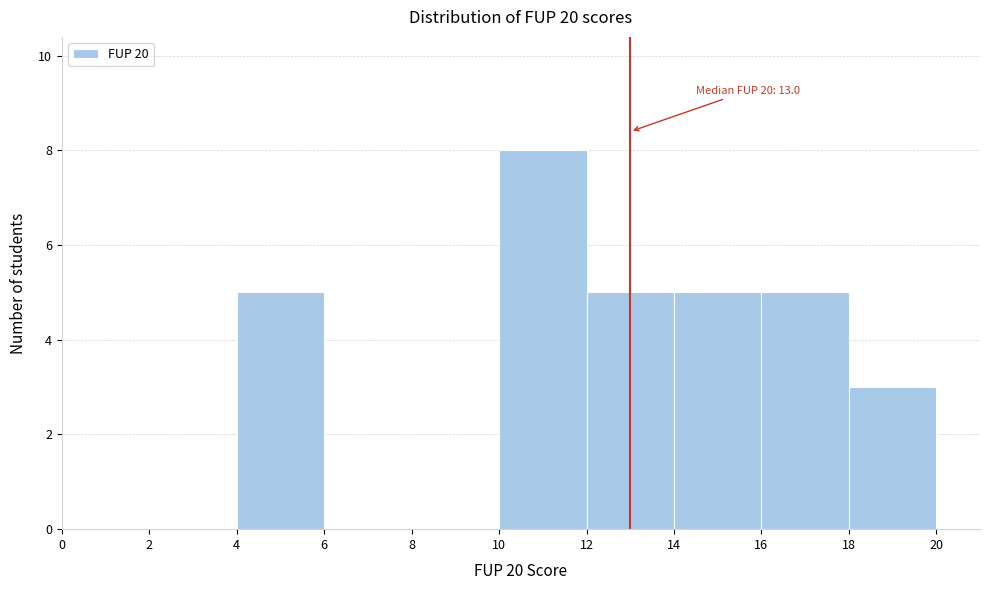

Over which range of the x-axis is the bar tallest?

10 to 12